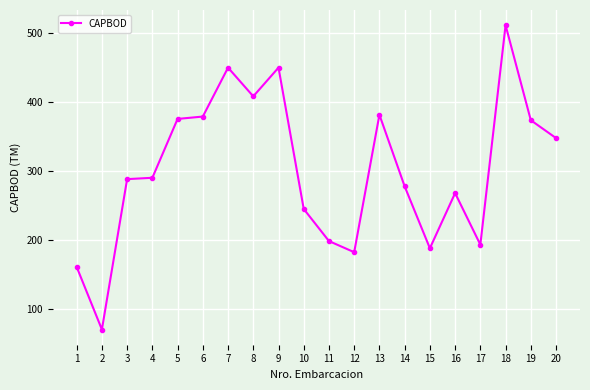

What is the difference between the maximum and minimum values?

441.4